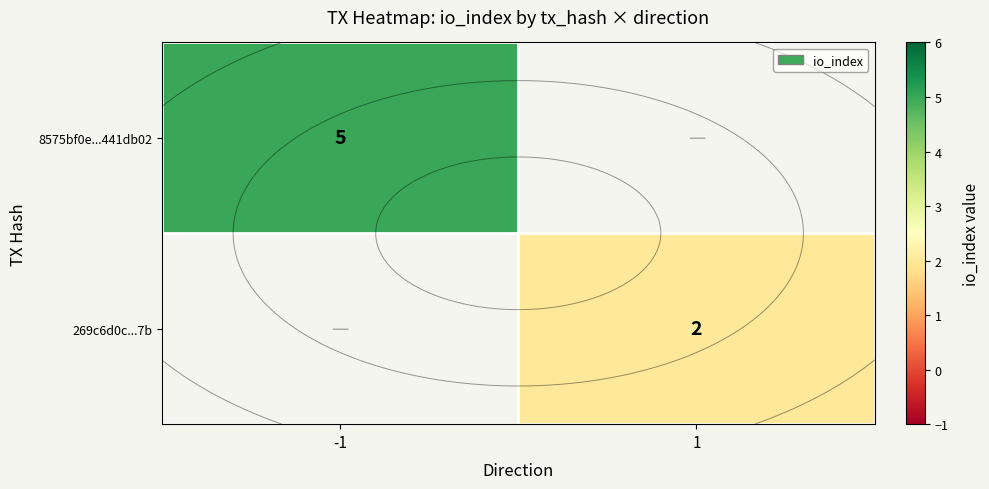

List the labels in order of 8575bf0e...441db02 value, largest first.

-1, 1